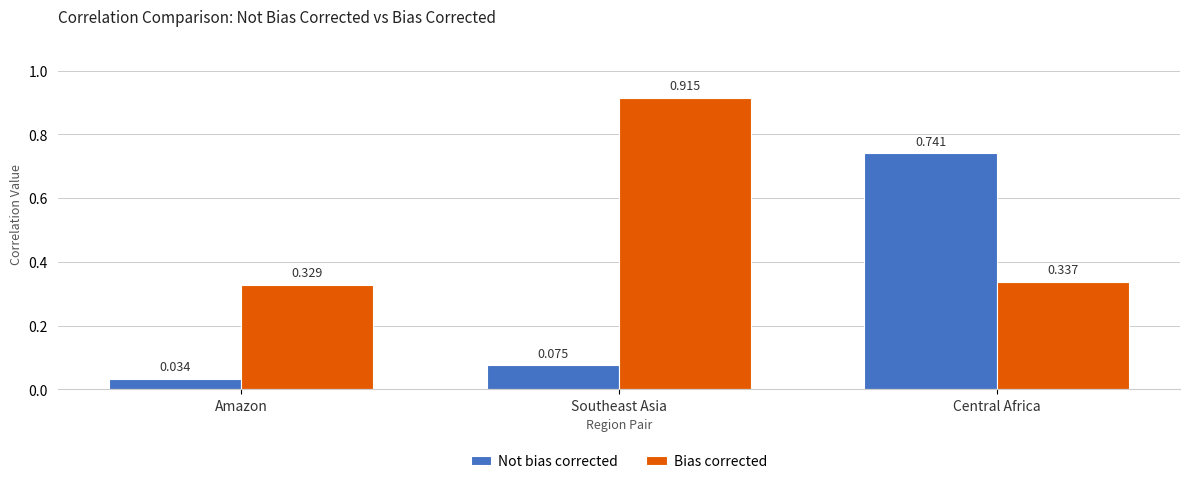

Which category has the lowest value in the Bias corrected series?

Amazon